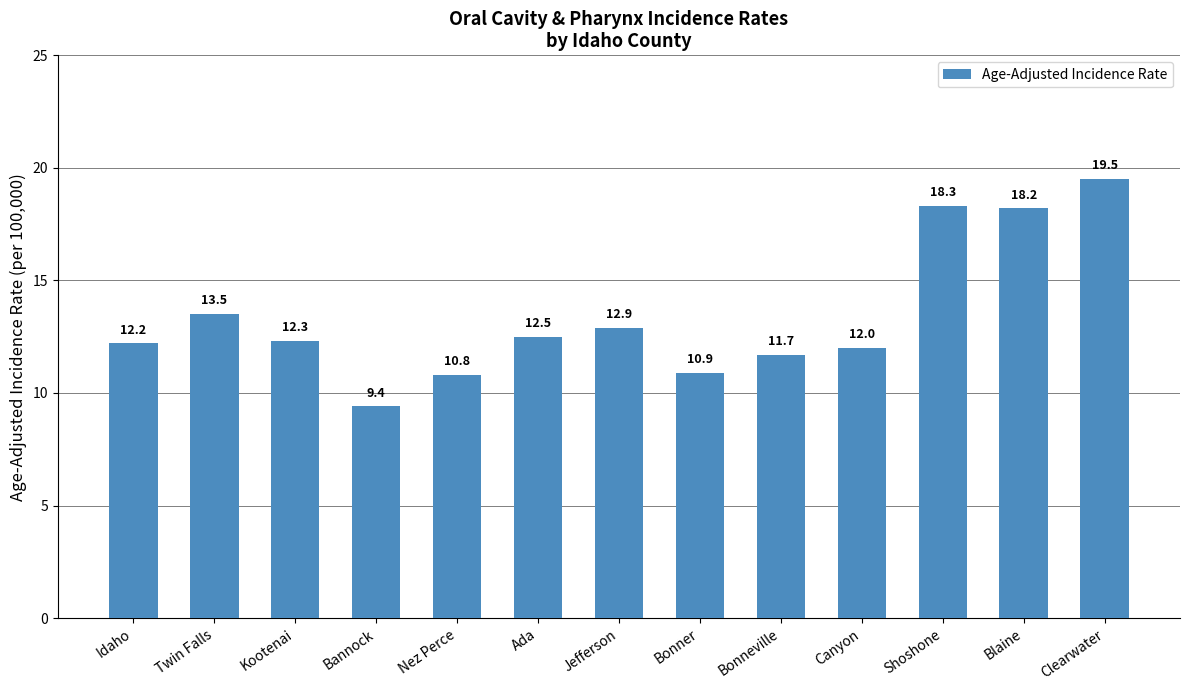

True or false: the data shows 10.8 at Nez Perce.

True